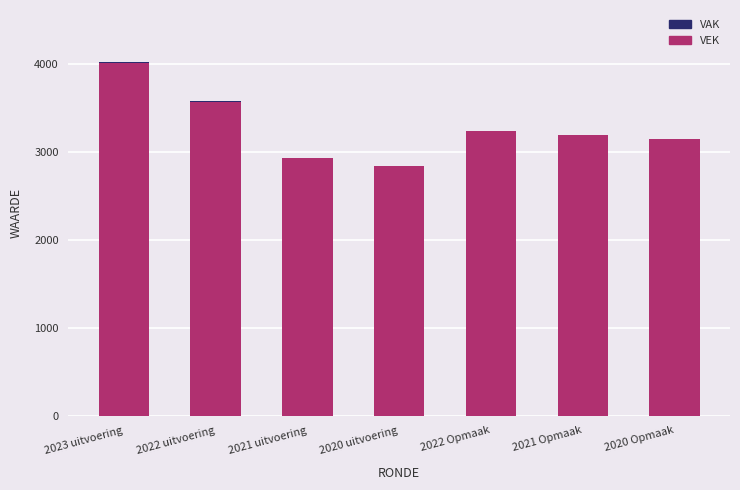

How many data points in VEK are above 3201?

3